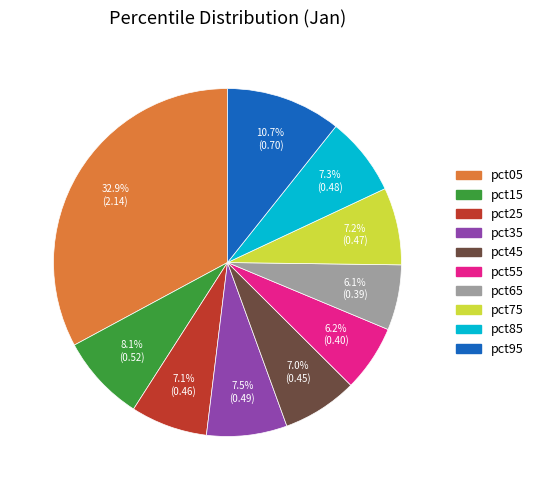

True or false: pct65 accounts for 6% of the total.

True